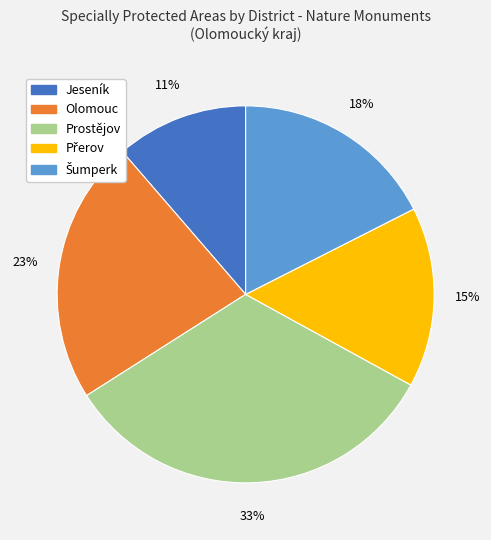

The Olomouc slice represents 23% of the pie. True or false?

True